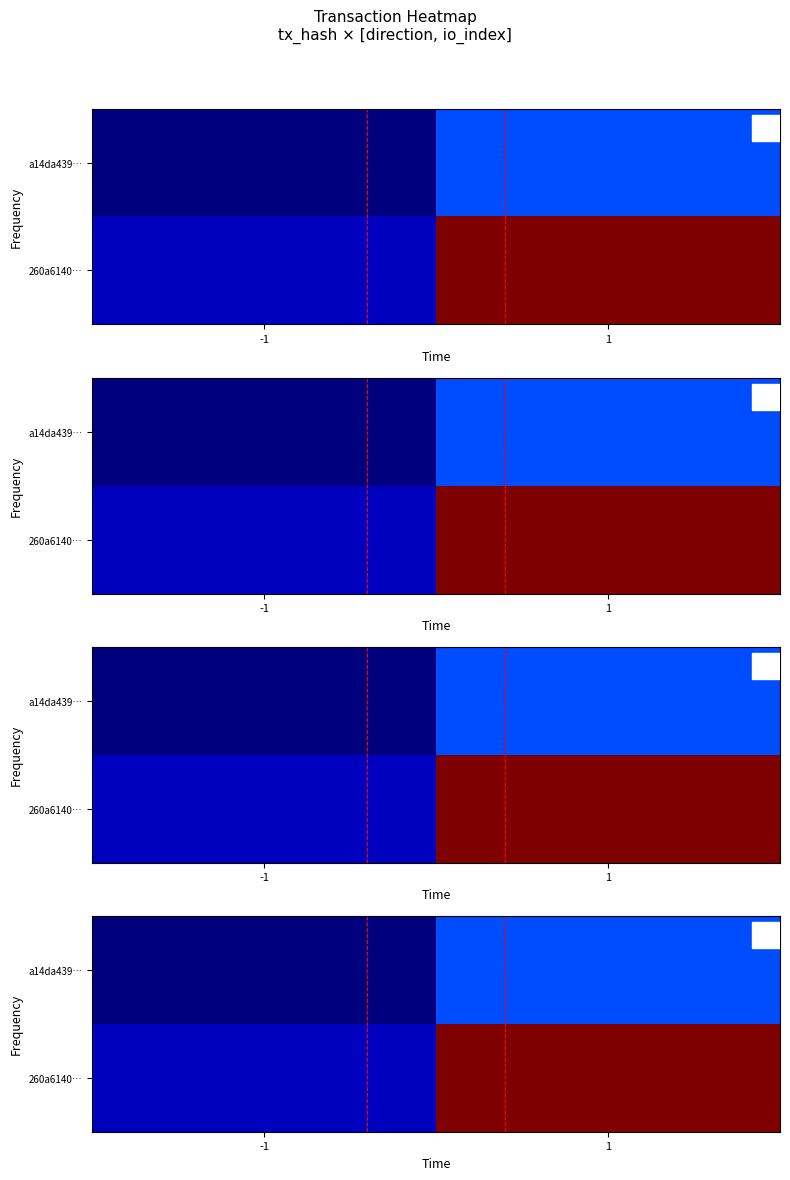

At which label does 260a6140… reach its peak?

1